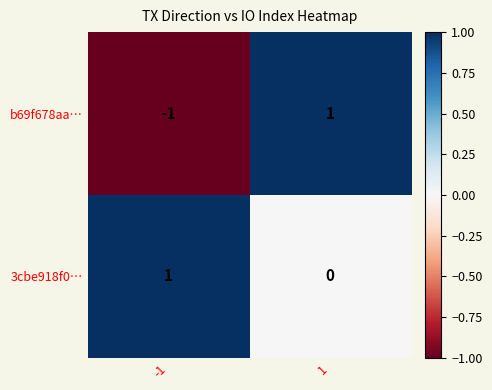

Reading left to right, extract all data points from this chart.

b69f678aa…: -1	1
3cbe918f0…: 1	0